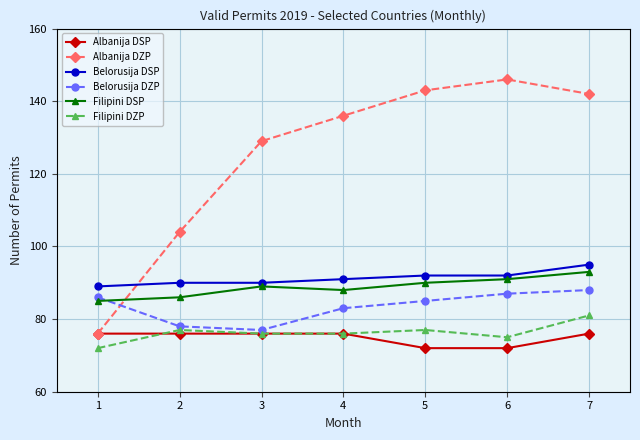

What is the highest value of the Albanija DZP series?

146